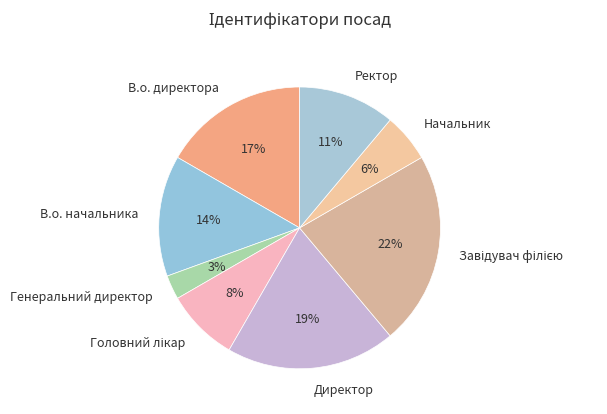

Between В.о. начальника and Генеральний директор, which is larger?

В.о. начальника